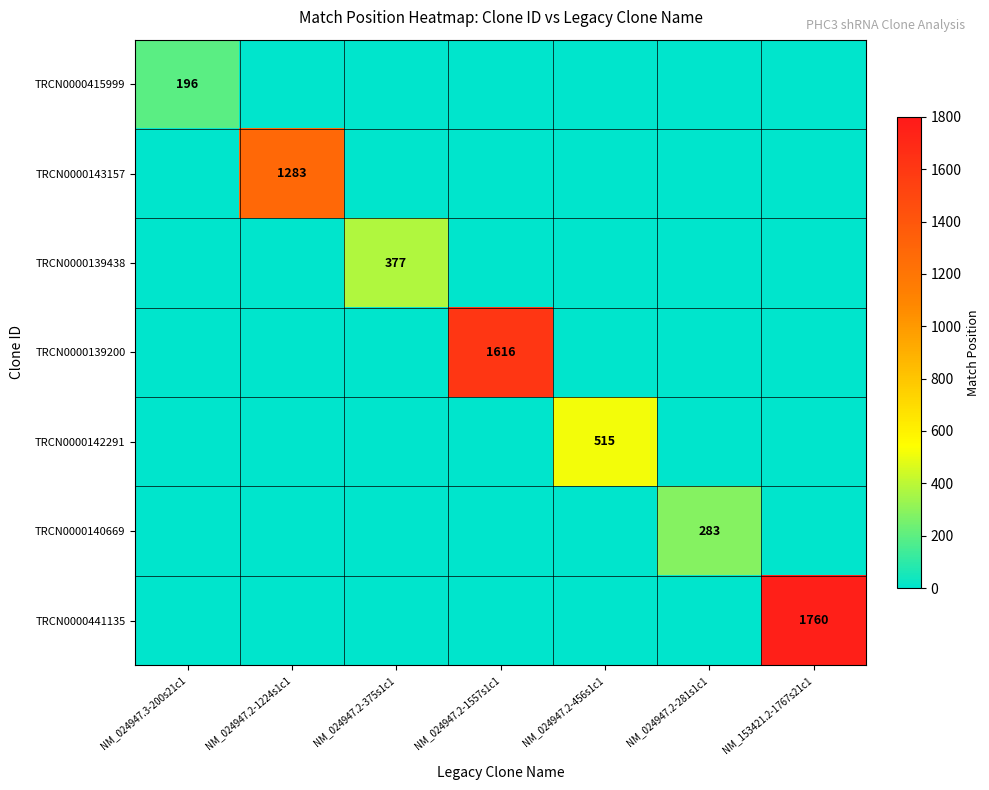

Which category has the lowest value across all series?

NM_024947.2-1224s1c1